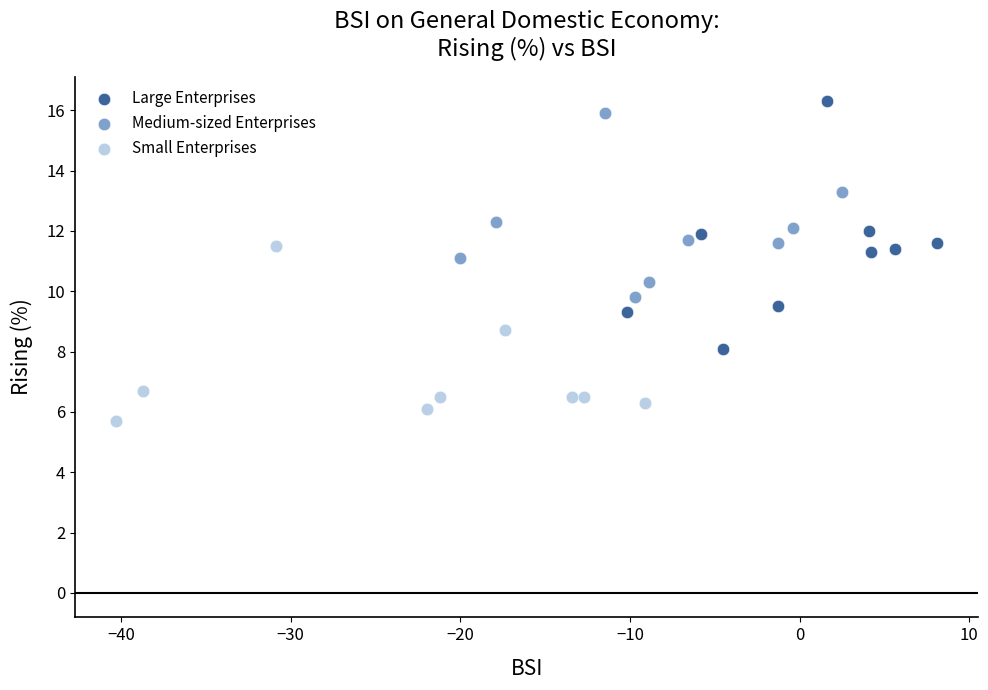

Which series has the largest Y range (max minus min)?

Large Enterprises